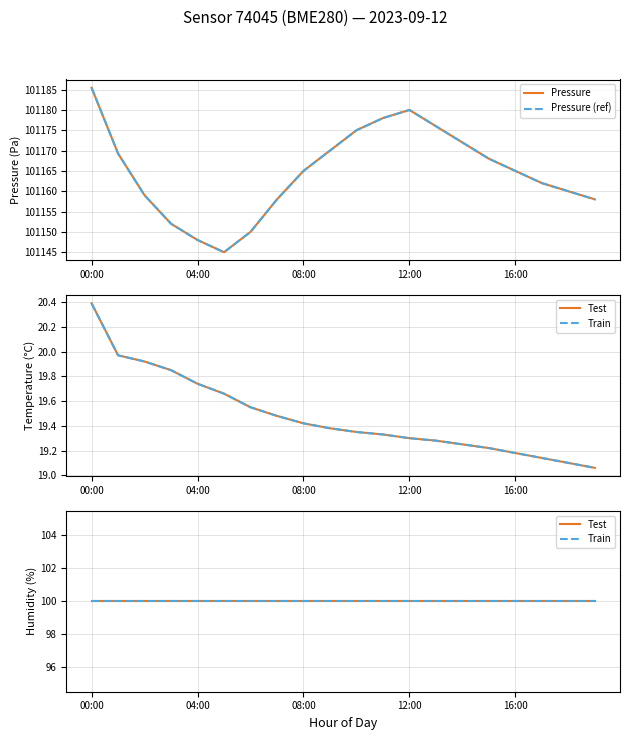

List the series in order of their peak value, lowest first.

Test, Train, Pressure, Pressure (ref)